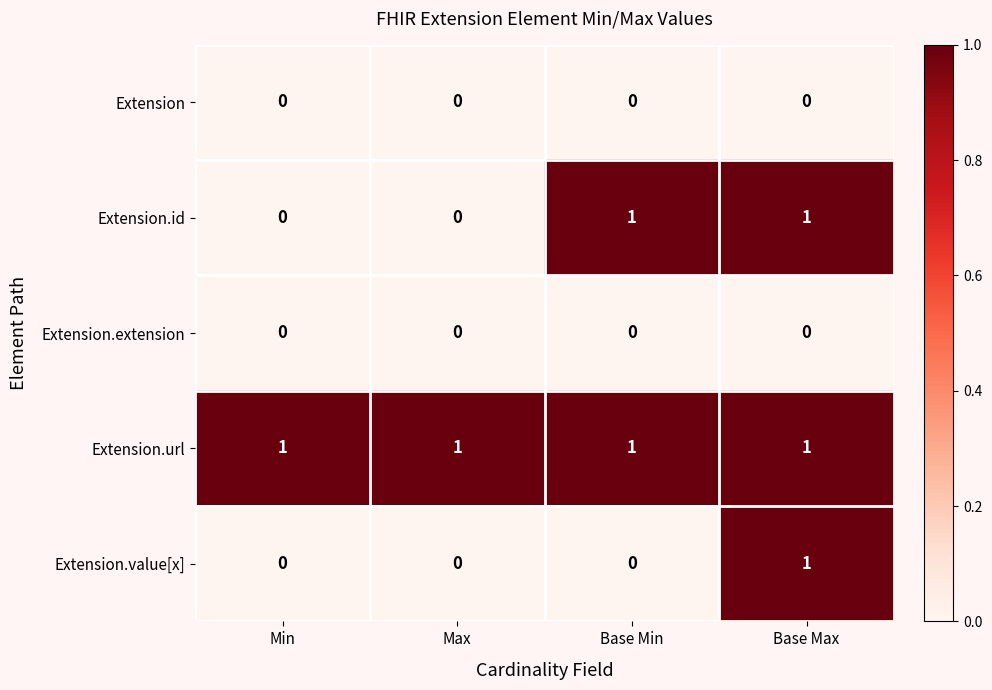

How many distinct data groups are displayed?

5